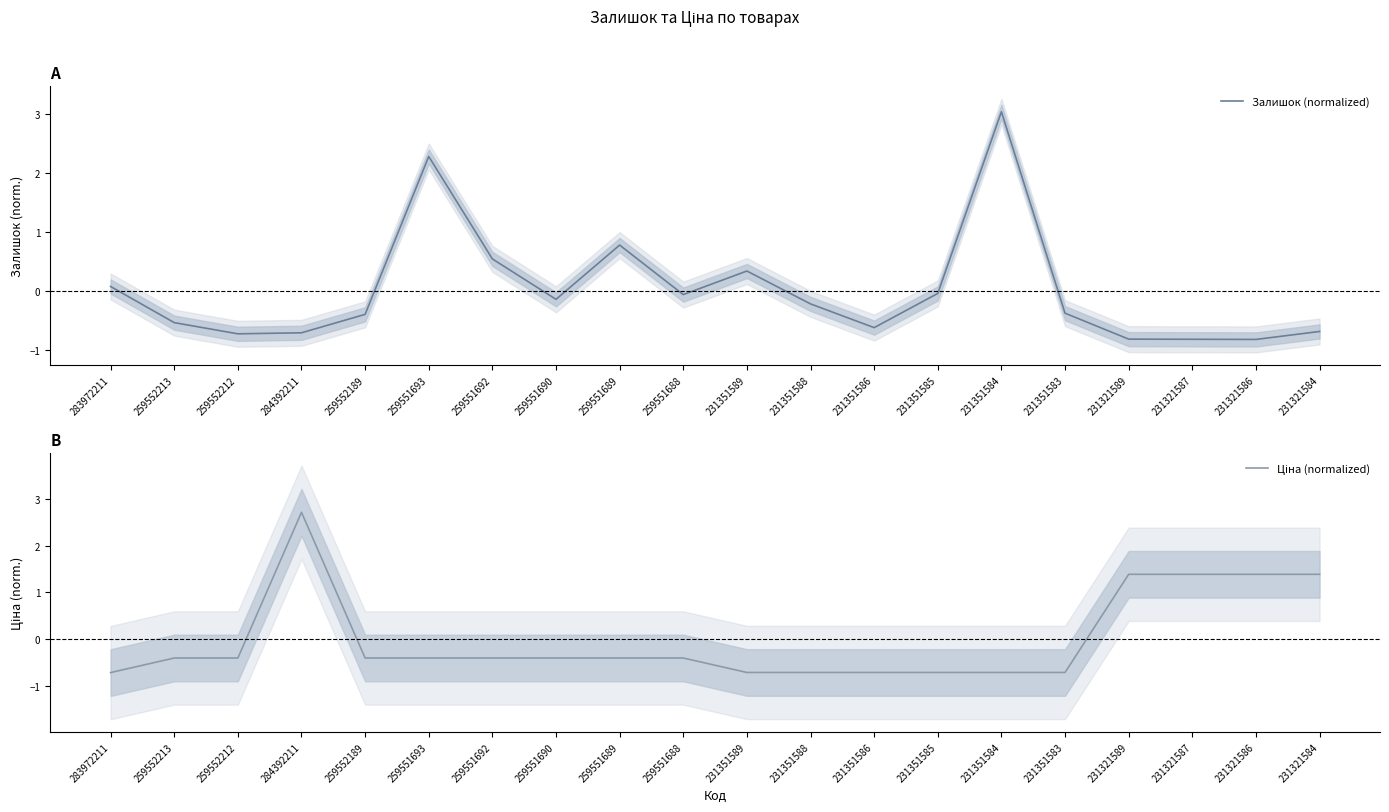

Which category has the lowest value across all series?

231321586